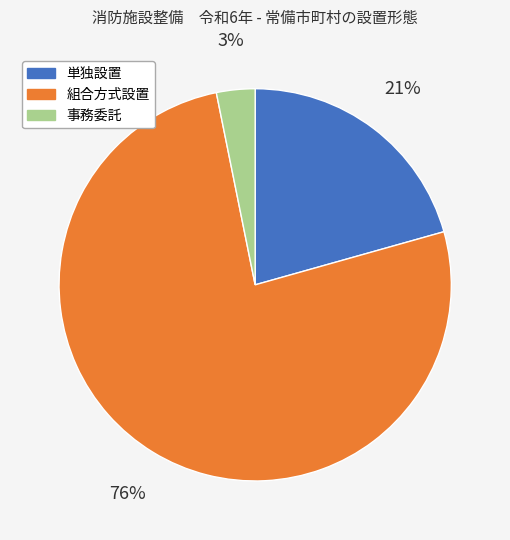

Which category has the smallest portion of the pie?

事務委託